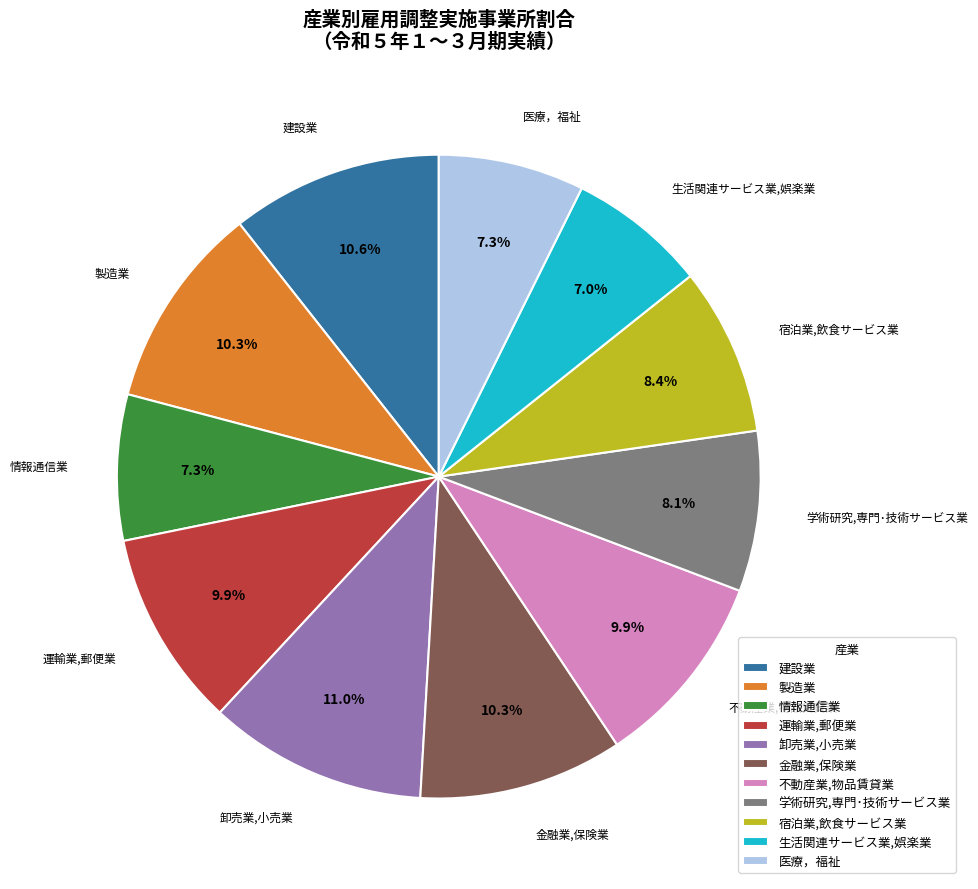

How many segments does this pie chart have?

11